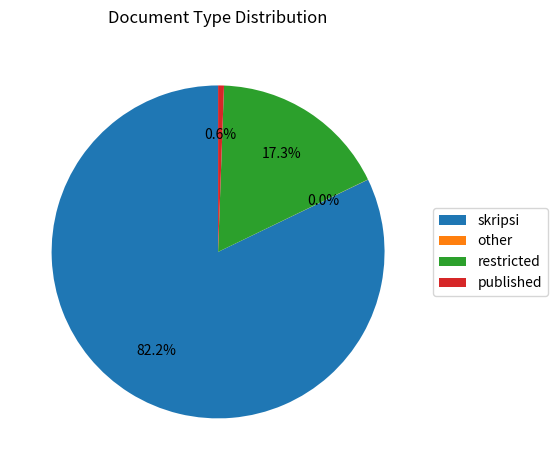

True or false: published accounts for 11% of the total.

False